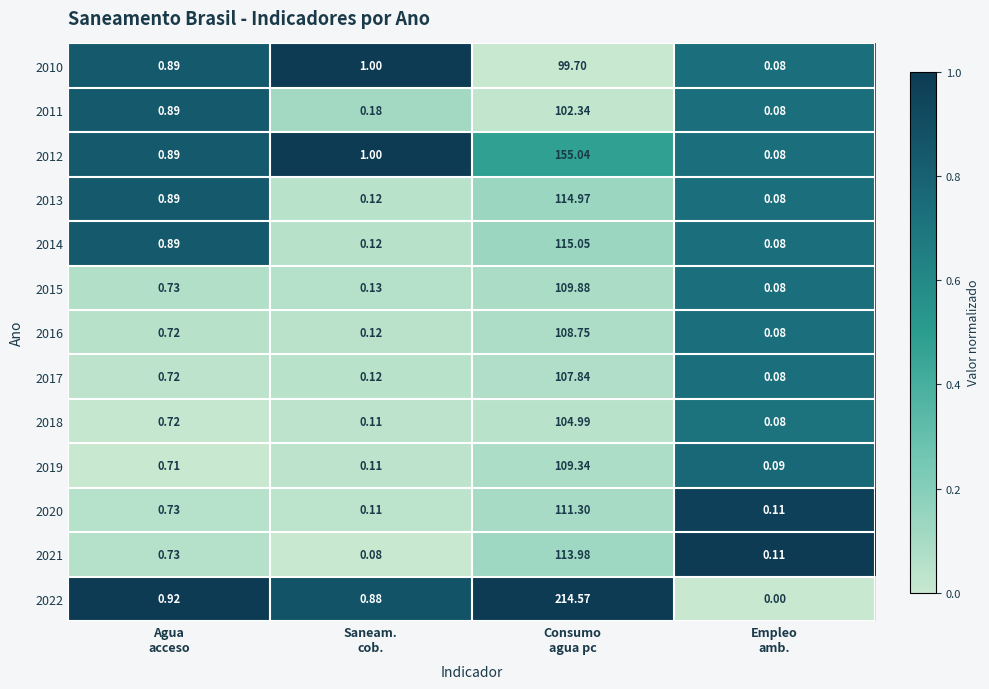

How many categories are shown in the chart?

4